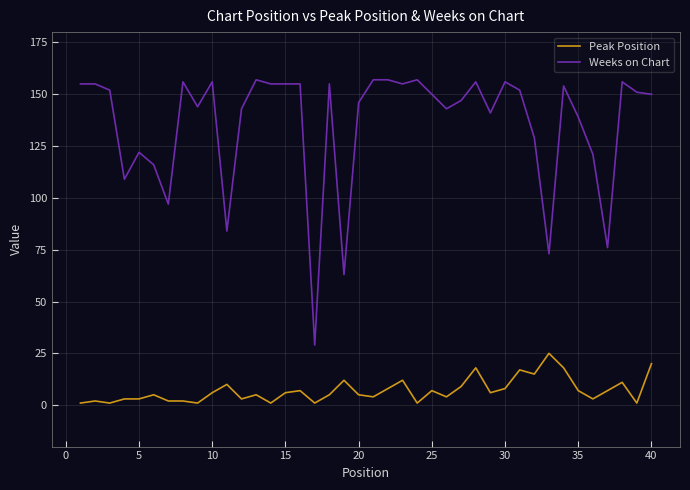

What is the greatest value displayed?

157